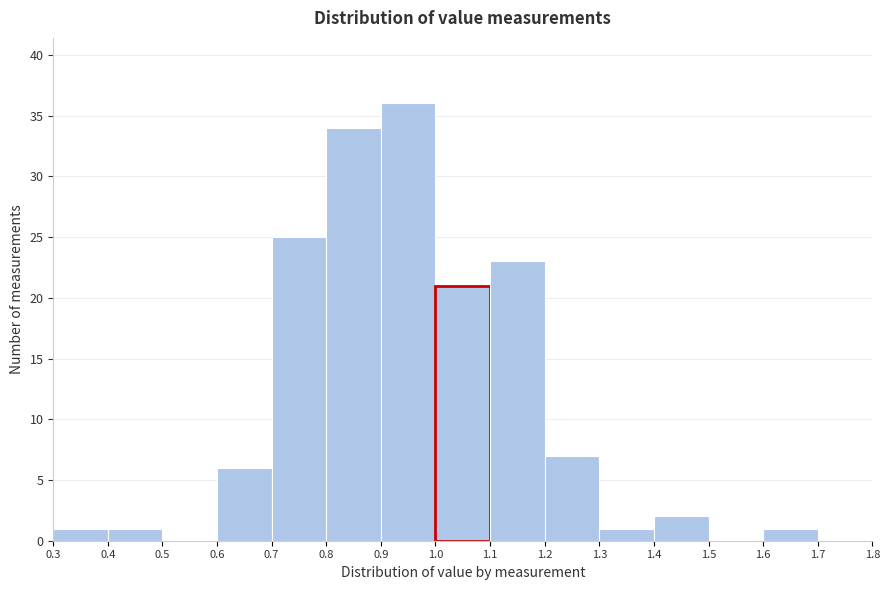

Reading left to right, transcribe this chart: for each bar, give the range it covers on the x-axis and its height. The values are not printed on the chart, so give them approximately, as read against the axis.

0.3 to 0.4: 1
0.4 to 0.5: 1
0.5 to 0.6: 0
0.6 to 0.7: 6
0.7 to 0.8: 25
0.8 to 0.9: 34
0.9 to 1.0: 36
1.0 to 1.1: 21
1.1 to 1.2: 23
1.2 to 1.3: 7
1.3 to 1.4: 1
1.4 to 1.5: 2
1.5 to 1.6: 0
1.6 to 1.7: 1
1.7 to 1.8: 0